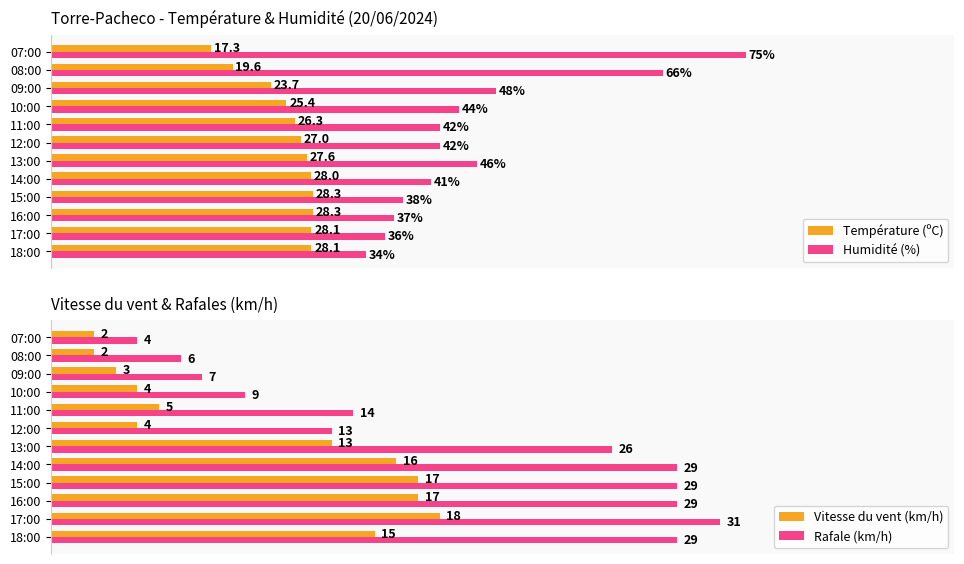

Are the bars grouped side by side (vs. stacked)?

Yes